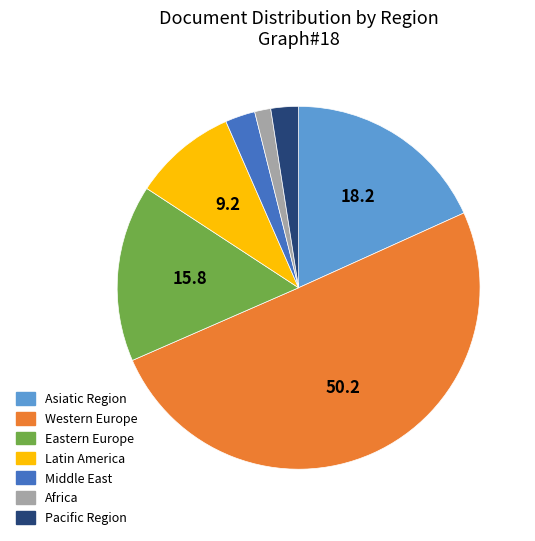

Which category has the smallest portion of the pie?

Africa